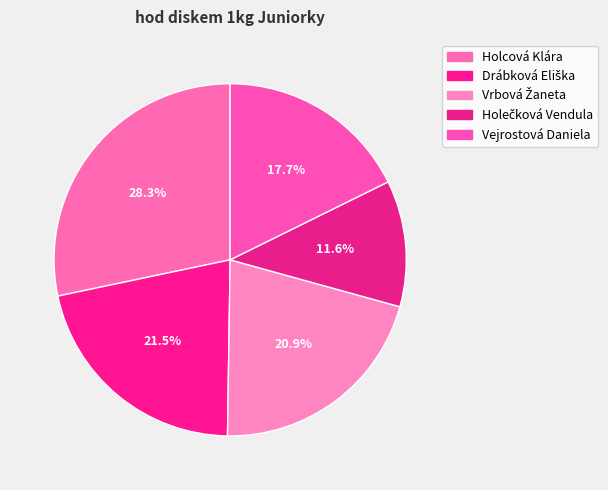

To the nearest percent, what is the average slice percentage?

20%